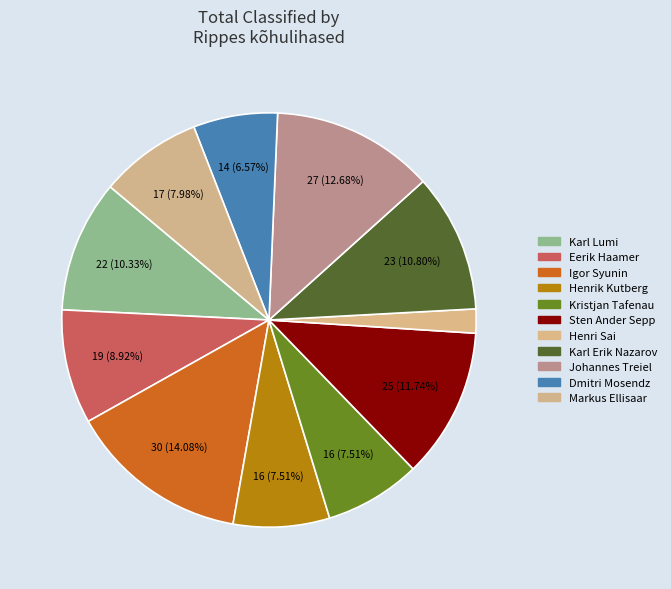

How many slices are in this pie chart?

11